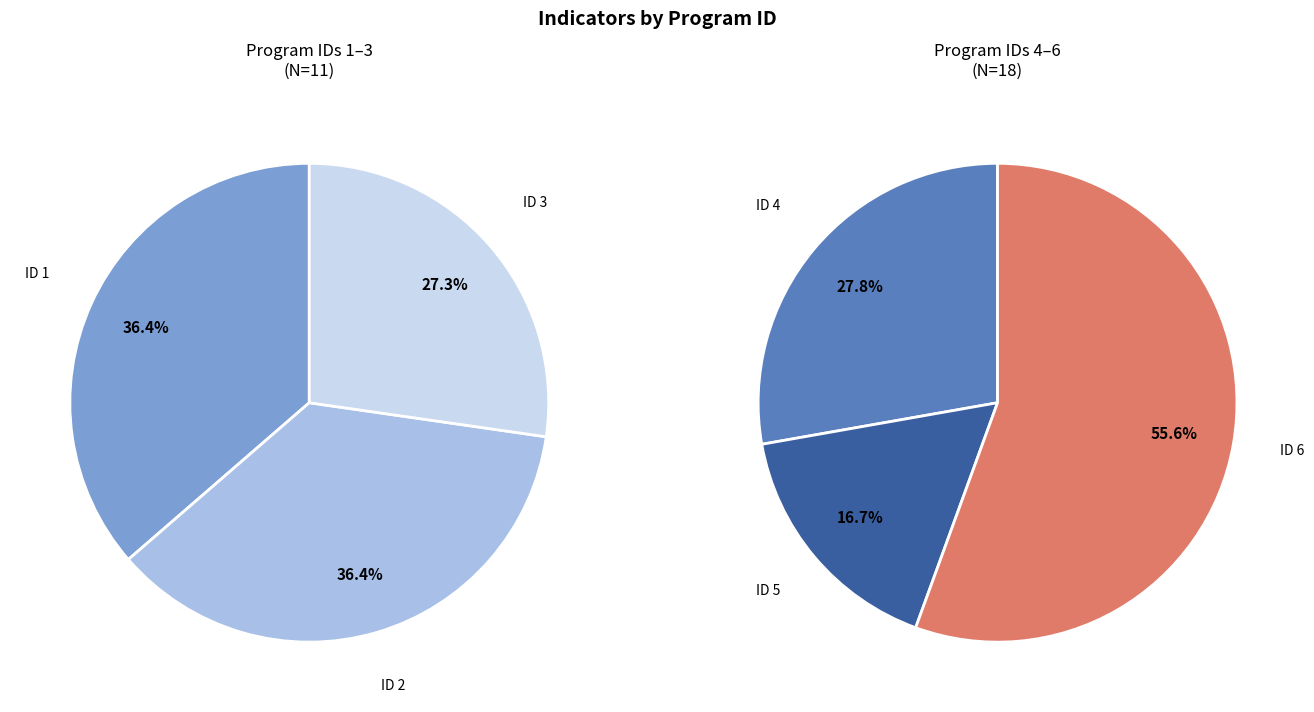

Is ID 2 the majority of the pie?

No